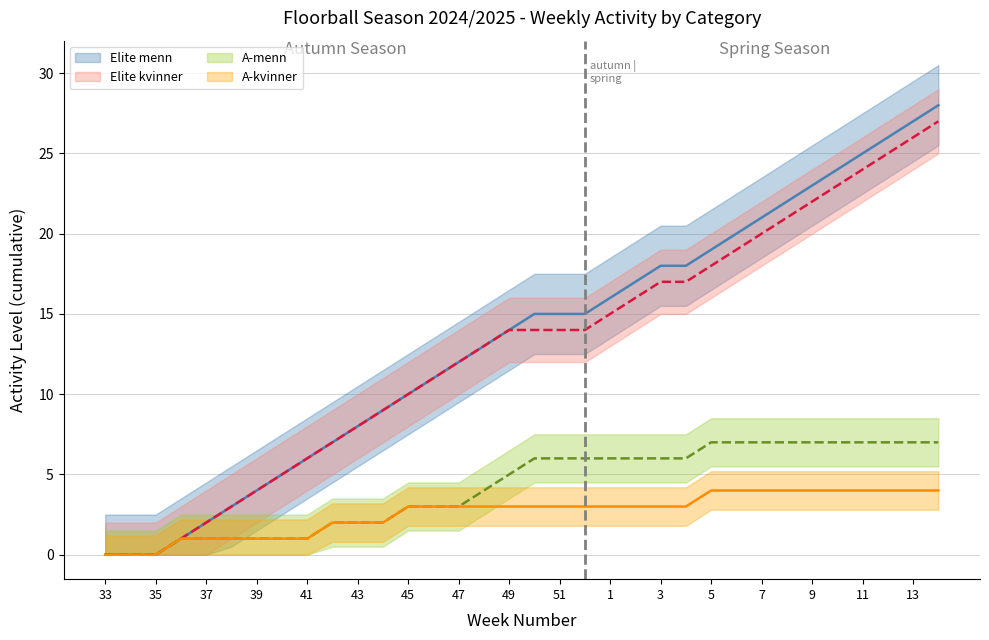

The value of A-menn at 15 is 16. True or false?

False